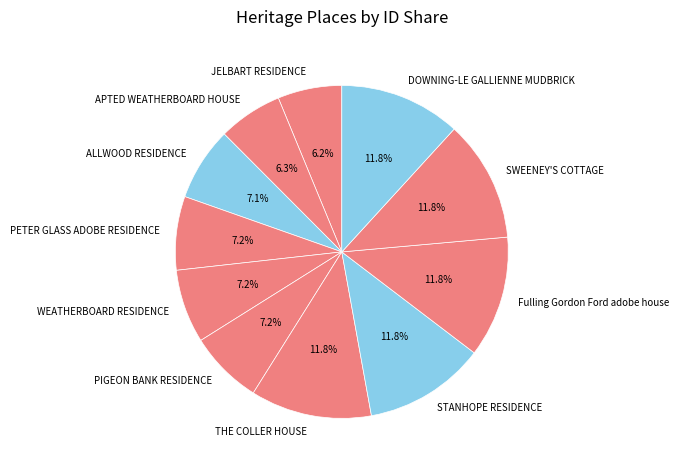

To the nearest percent, what portion does SWEENEY'S COTTAGE represent?

12%